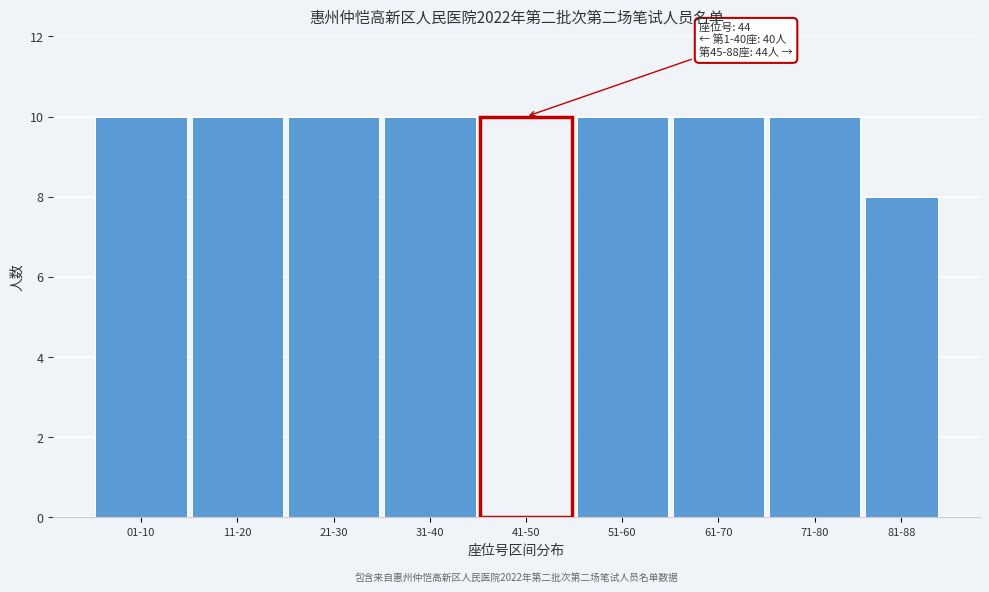

Reading right to left, transcribe all the data shown in this chart.

81-88=8	71-80=10	61-70=10	51-60=10	41-50=10	31-40=10	21-30=10	11-20=10	01-10=10